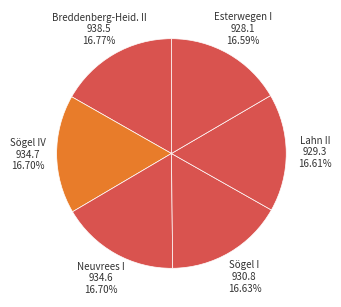

Approximately how many times larger is the value at Breddenberg-Heid. II compared to Sögel IV?

1.0